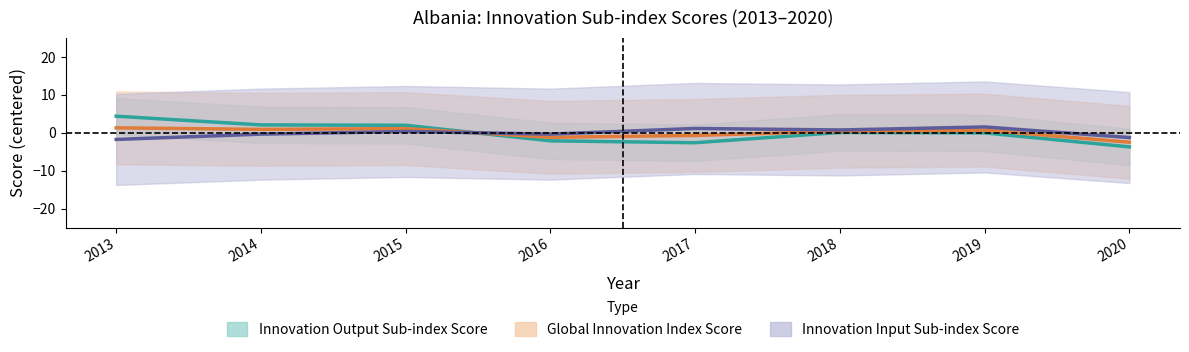

Which has a higher value, 2019 or 2017?

2019